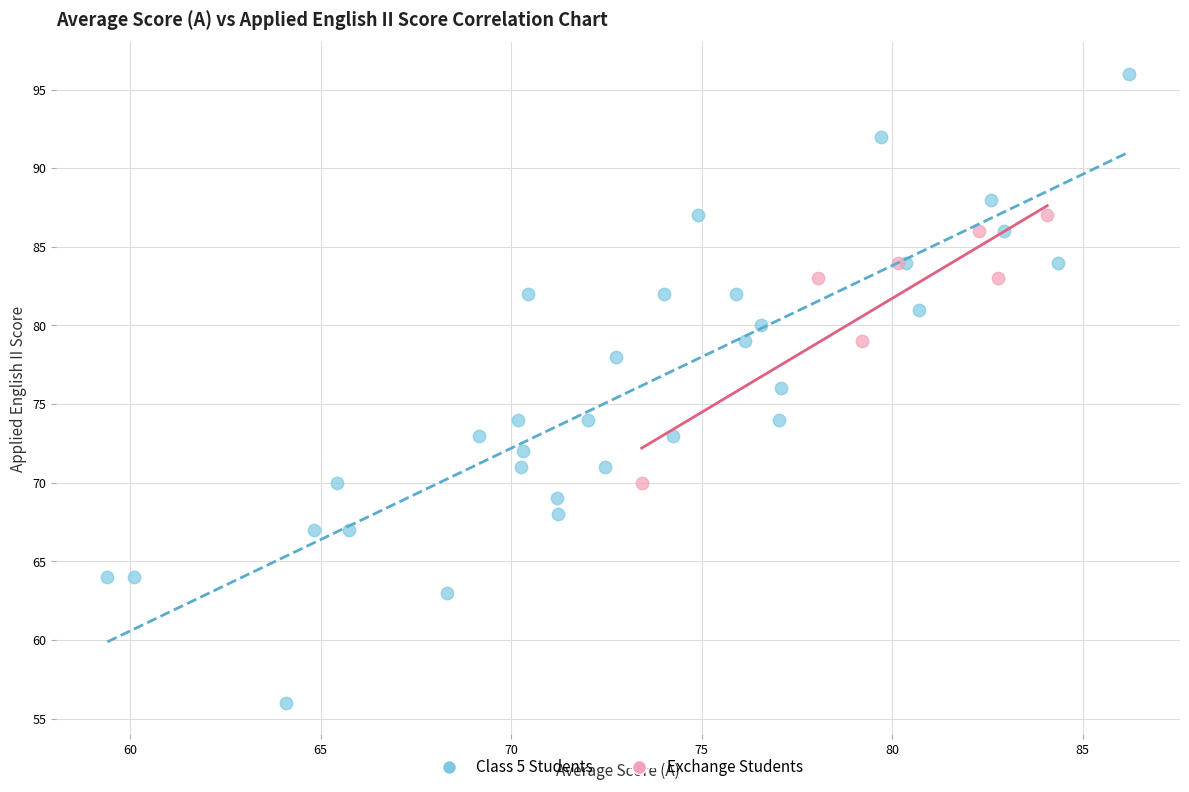

What are all the series names shown in the legend?

Class 5 Students, Exchange Students